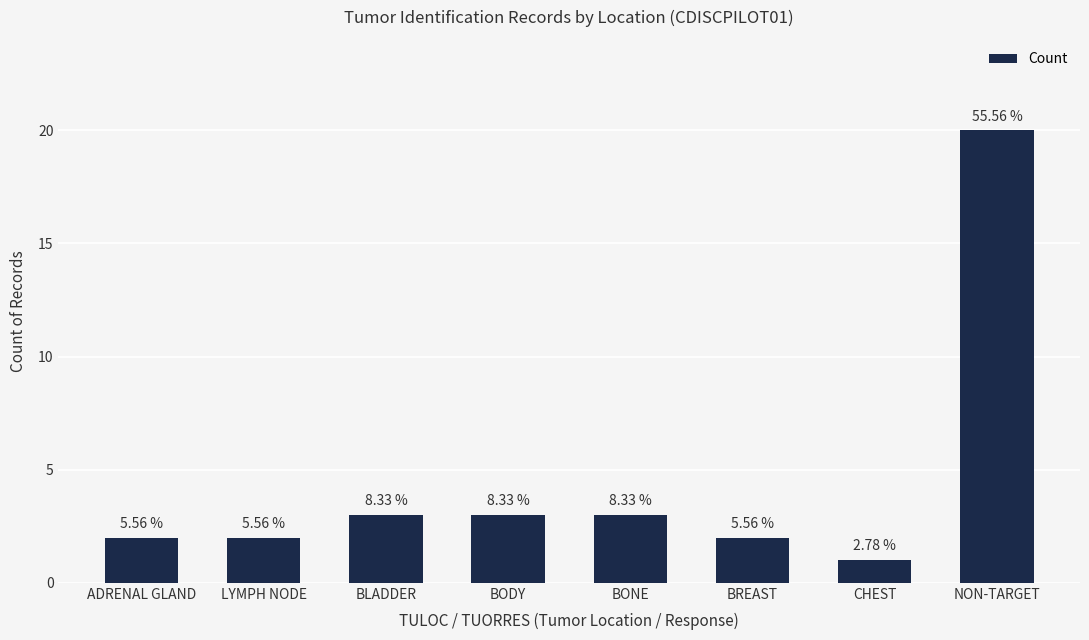

Rank the categories by value from lowest to highest.

CHEST, ADRENAL GLAND, LYMPH NODE, BREAST, BLADDER, BODY, BONE, NON-TARGET